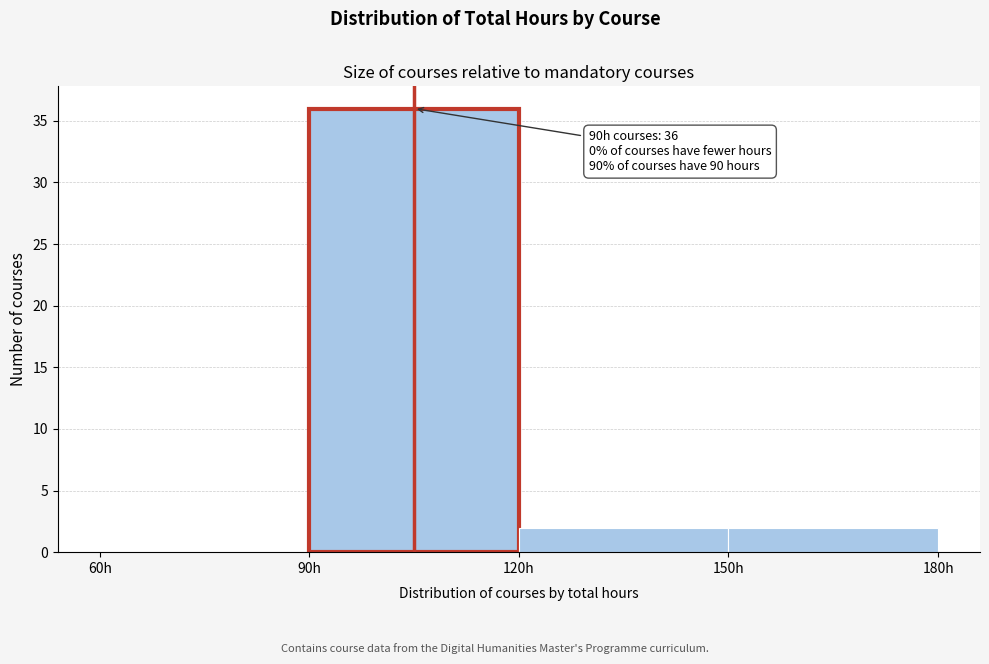

Over which range of the x-axis is the bar tallest?

90 to 120